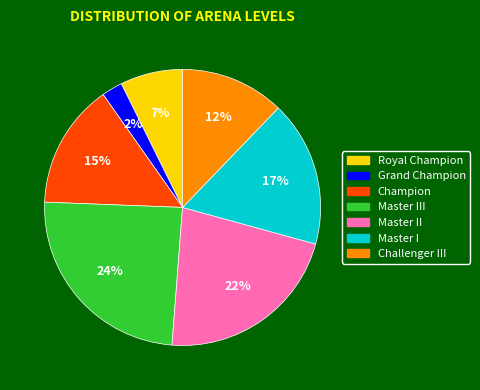

To the nearest percent, what is the difference between the largest and smallest slice percentages?

22%